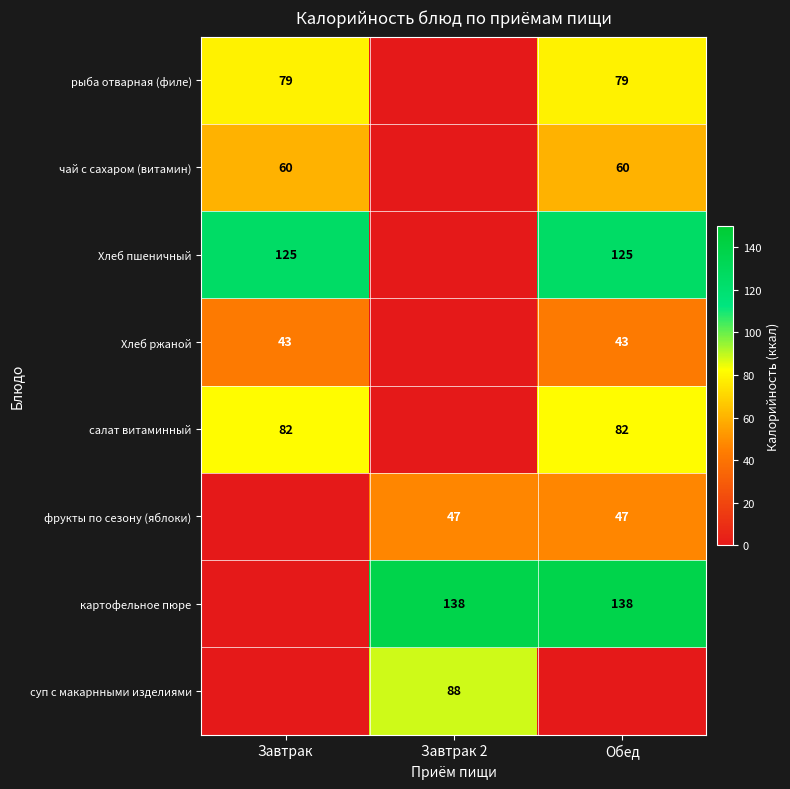

At which category is the sum across all series the highest?

Обед